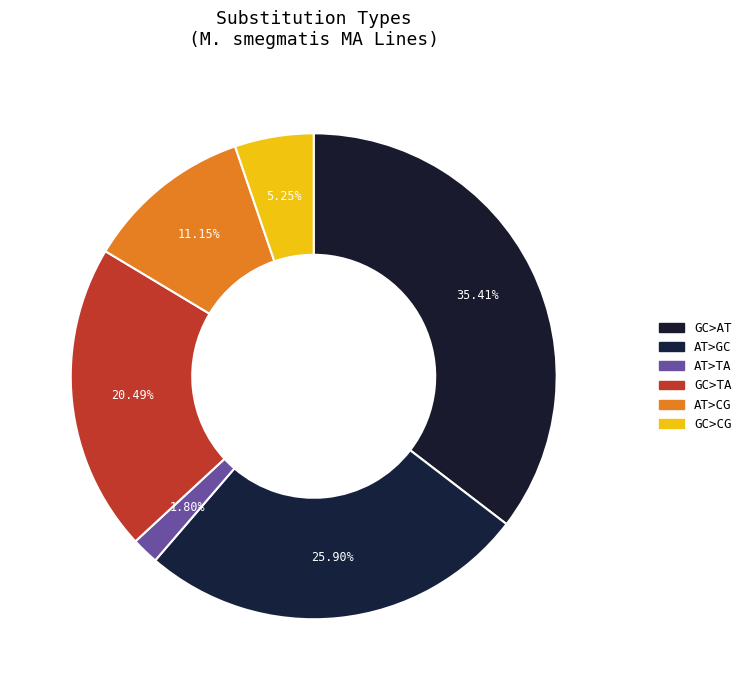

Does AT>TA represent more than half of the total?

No